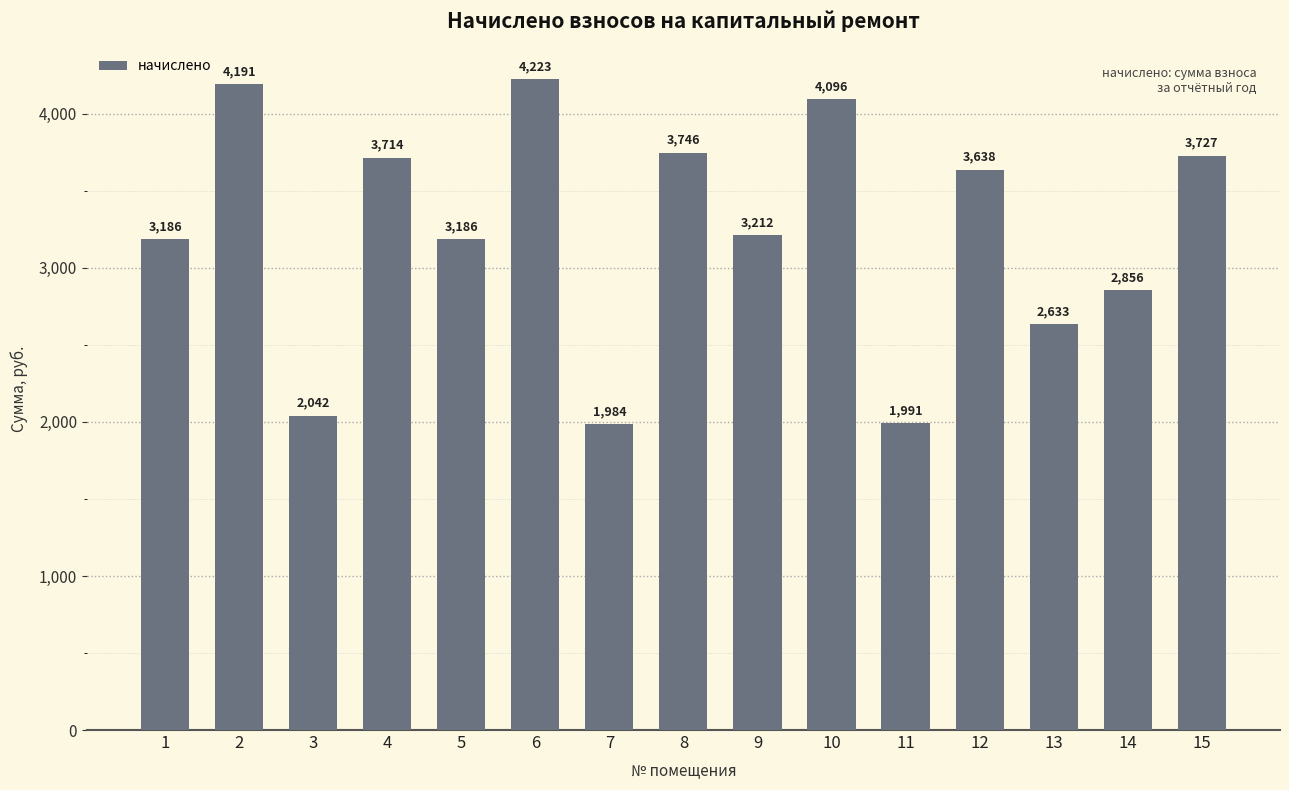

What is the change in value from 3 to 7?

-57.2